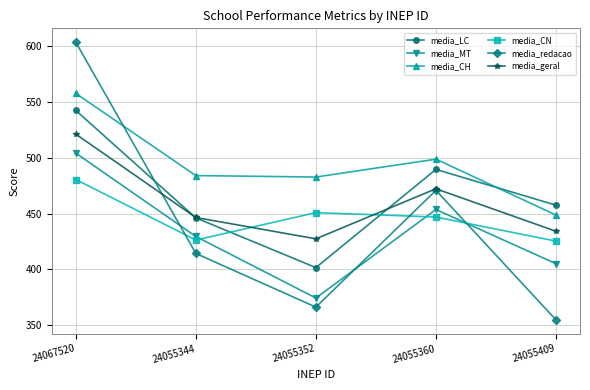

What is the sum of all media_MT values?

2166.4